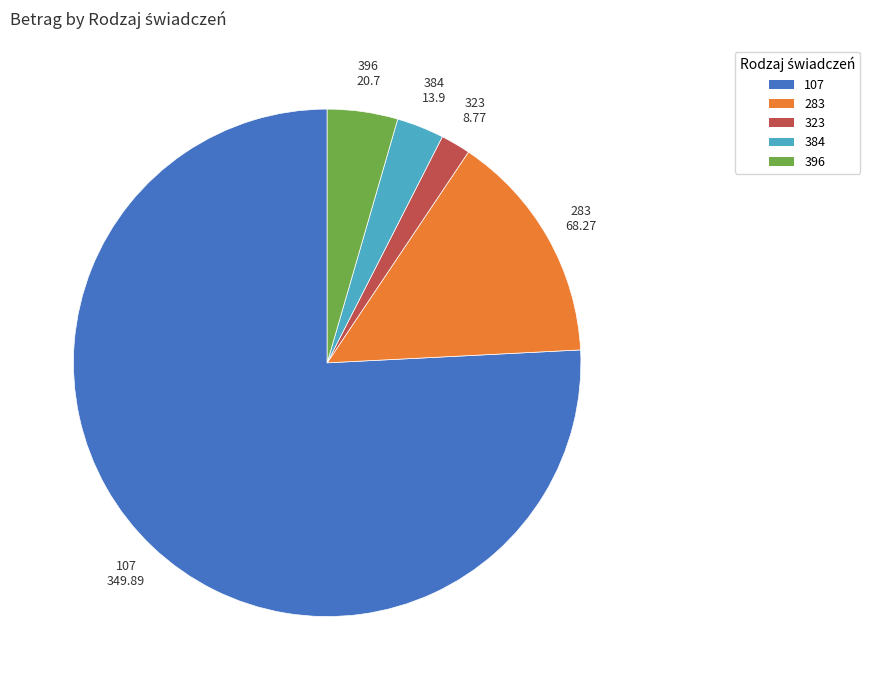

Which slice represents more than half of the pie?

107